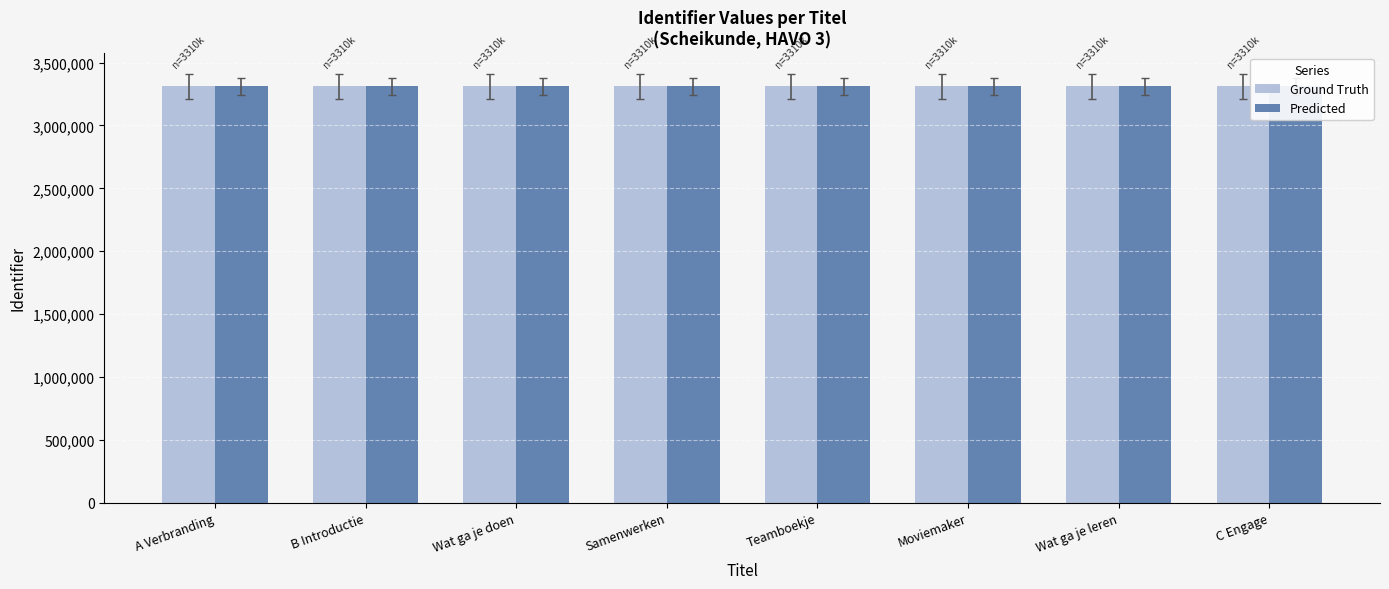

What value does the Predicted series have at Moviemaker, to the nearest 5?

3310260